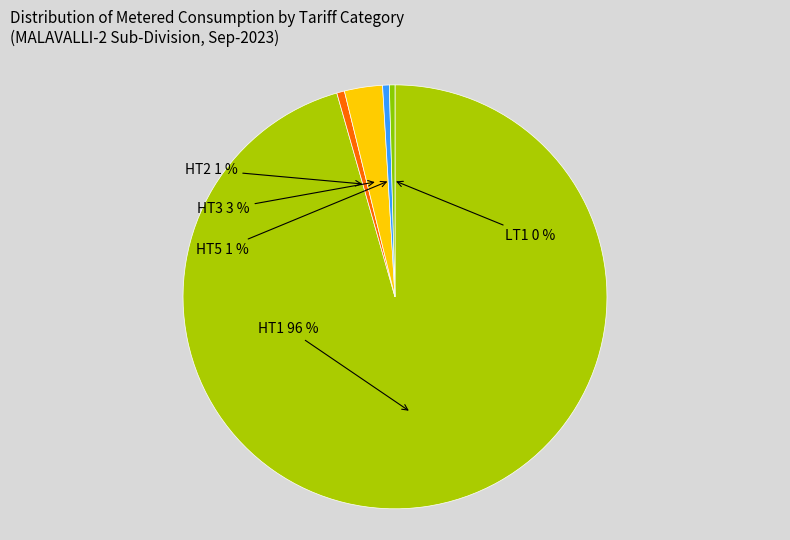

Between HT3 and LT1, which is larger?

HT3